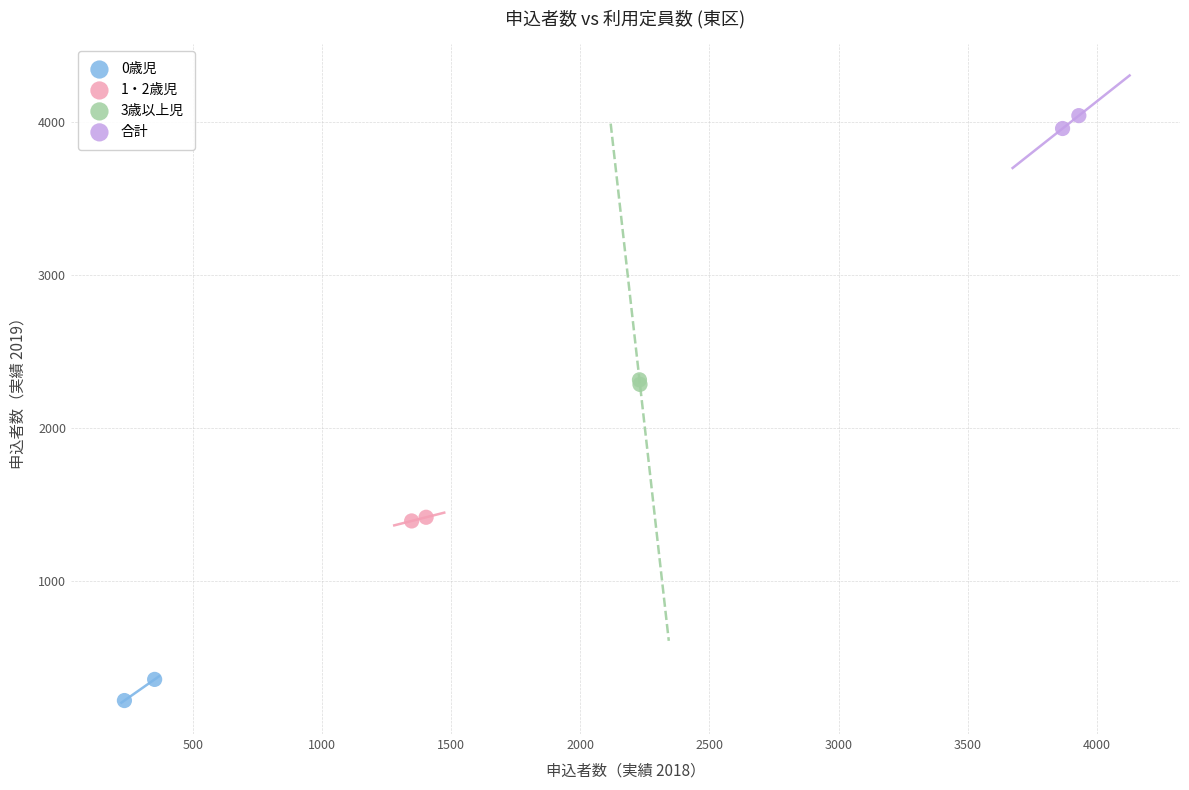

Which series reaches the maximum Y coordinate?

合計